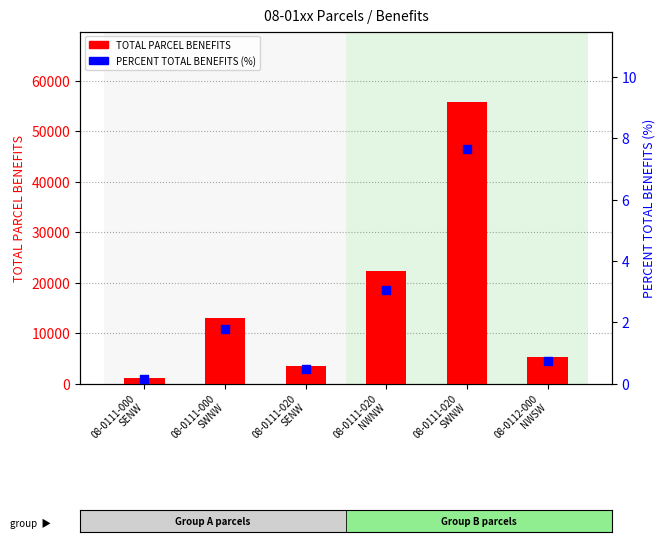

Which series reaches the minimum Y coordinate?

PERCENT TOTAL BENEFITS